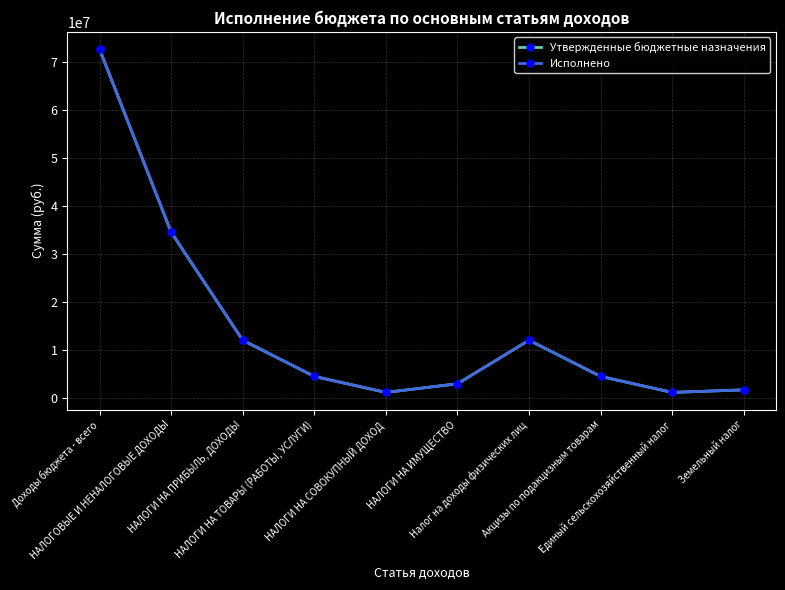

Which series has the largest range (max minus min)?

Утвержденные бюджетные назначения